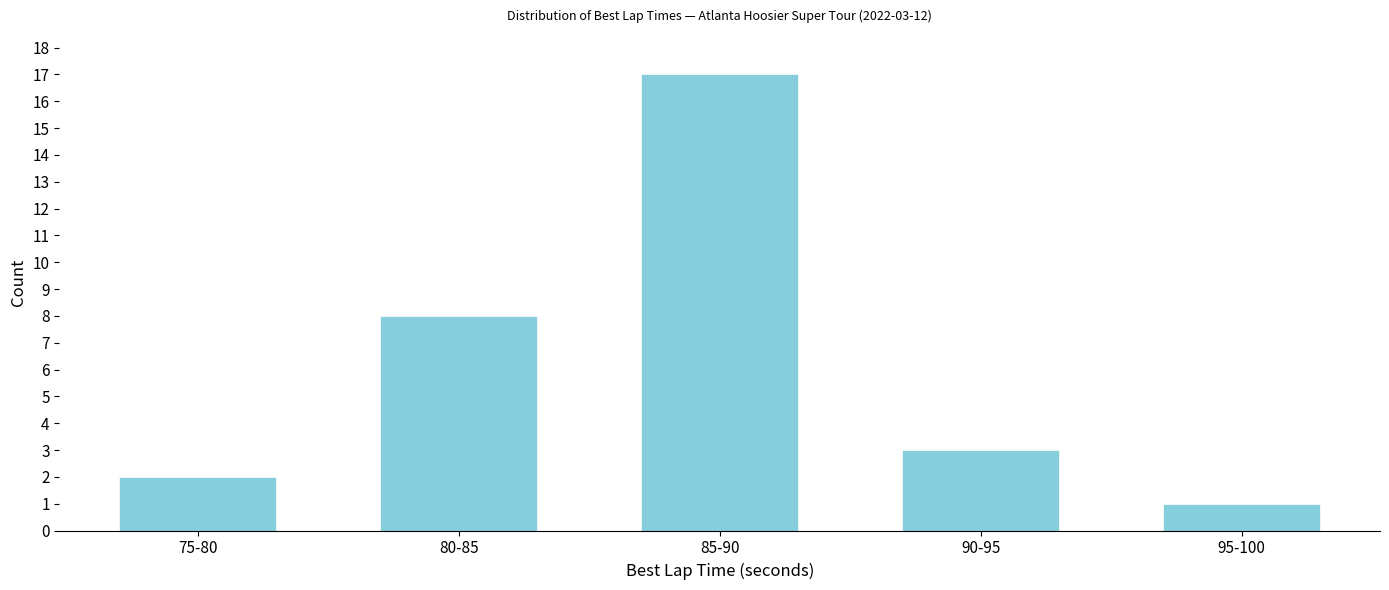

Reading left to right, what are all the values shown in this chart?

2	8	17	3	1